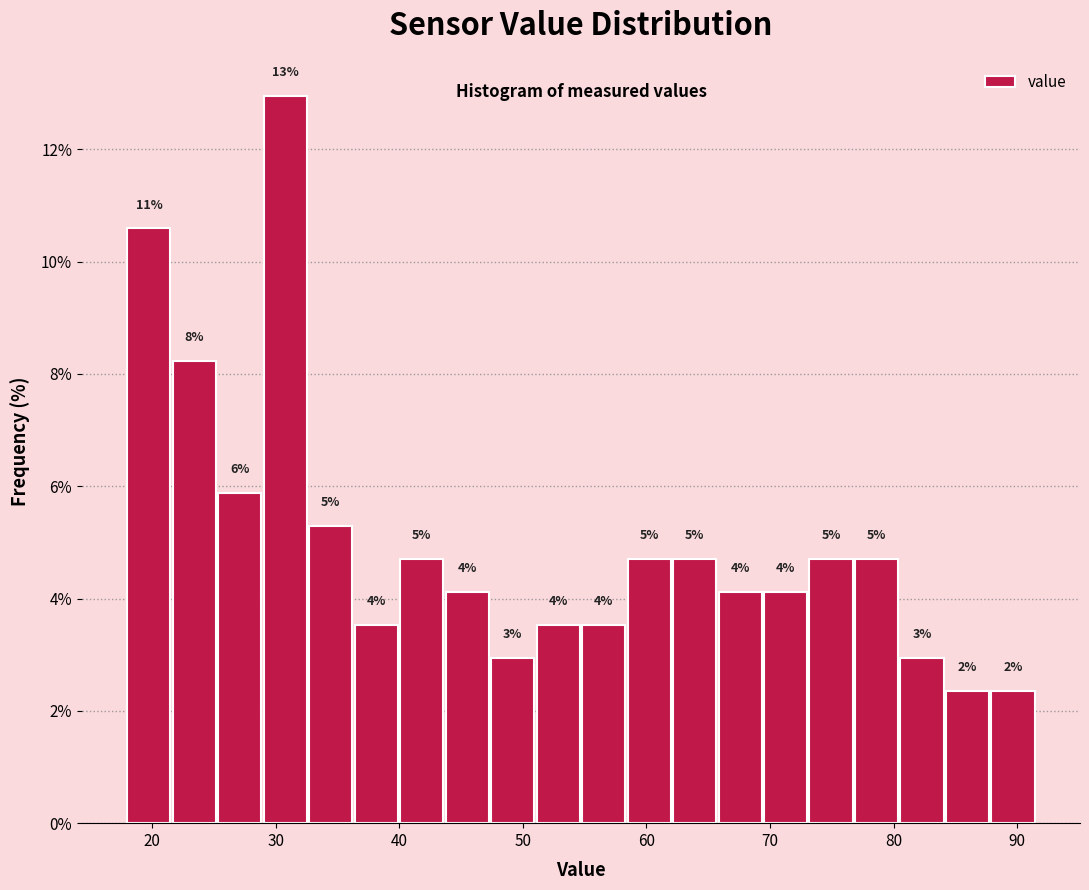

Around what value on the x-axis is the tallest bar? Give the approximate position of its centre, as read against the axis.

31